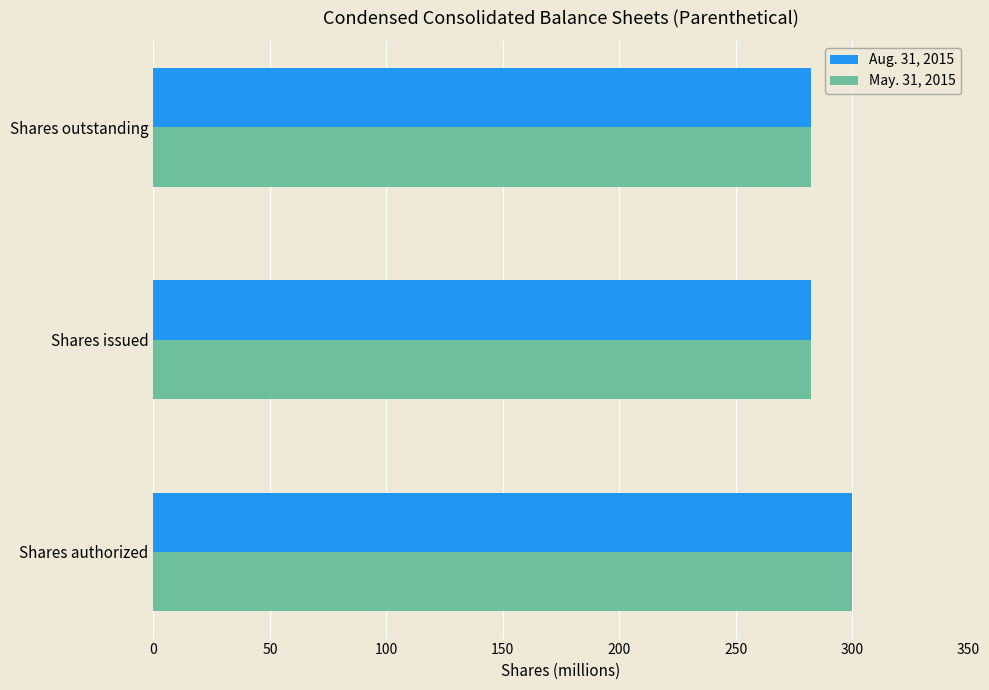

True or false: Aug. 31, 2015 has a value of 282.3 at Shares outstanding.

True